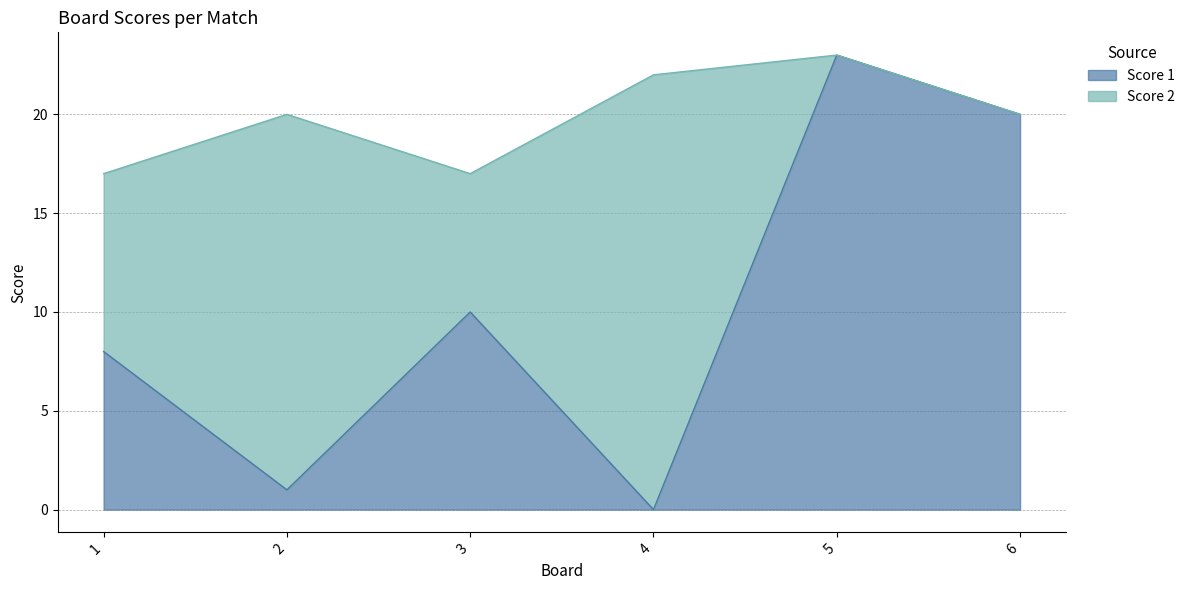

At which category does the chart reach its peak across all series?

5